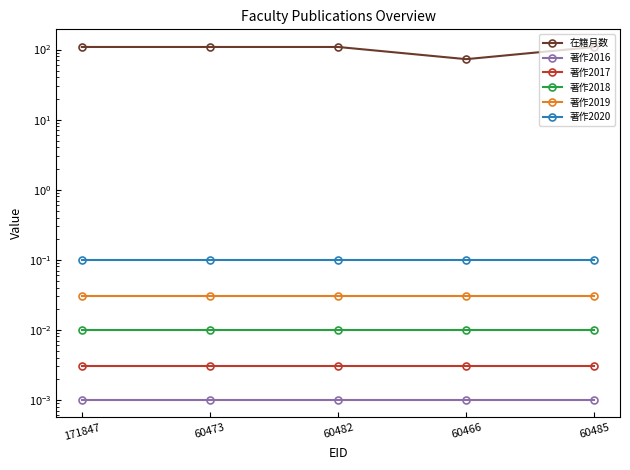

True or false: 在籍月数 and 著作2016 cross at least once.

False